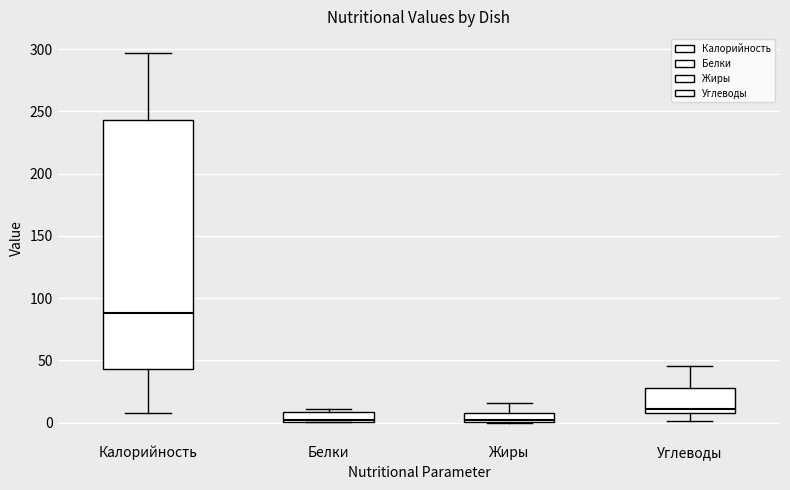

Where is the upper edge of the box for Жиры on the y-axis? The values are not printed on the chart, so give them approximately, as read against the axis.

10